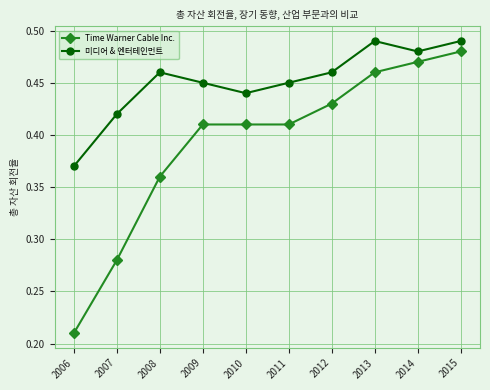

Is the value of 미디어 & 엔터테인먼트 at 2008 greater than the value of Time Warner Cable Inc. at 2007?

Yes